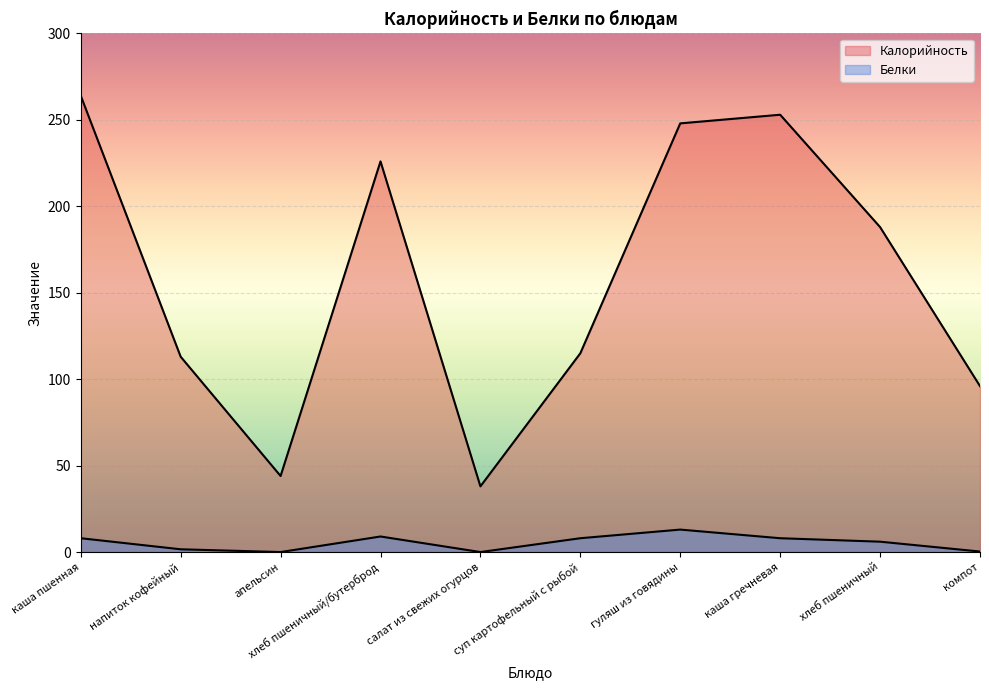

True or false: Белки and Калорийность intersect in this chart.

False